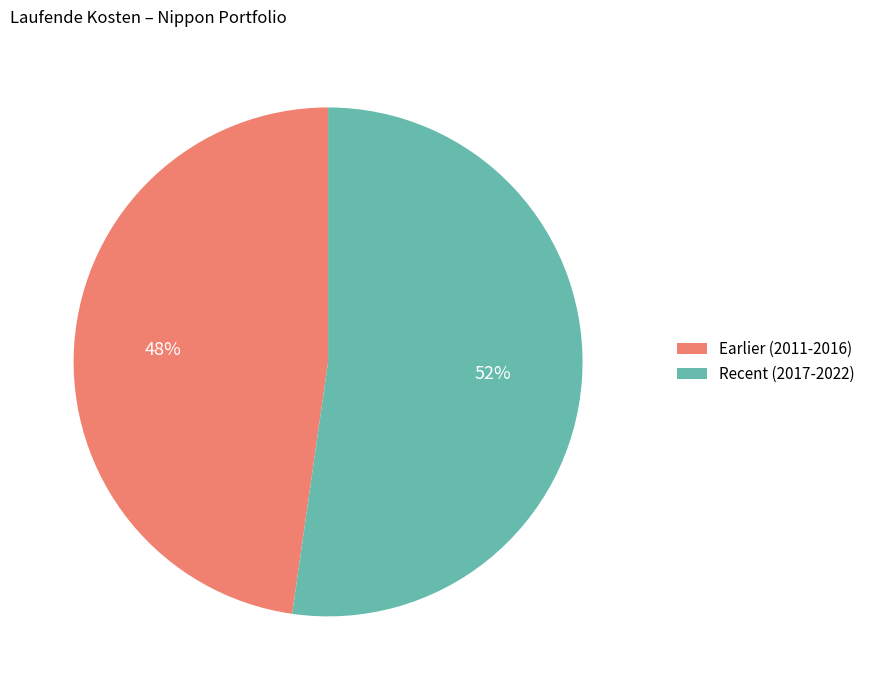

Which has a higher value, Earlier (2011-2016) or Recent (2017-2022)?

Recent (2017-2022)